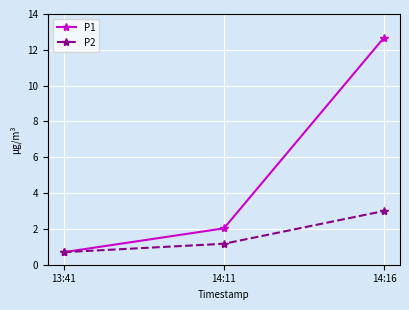

Reading right to left, transcribe all the data shown in this chart.

P1: 14:16=12.7	14:11=2.0	13:41=0.7
P2: 14:16=3.0	14:11=1.2	13:41=0.7